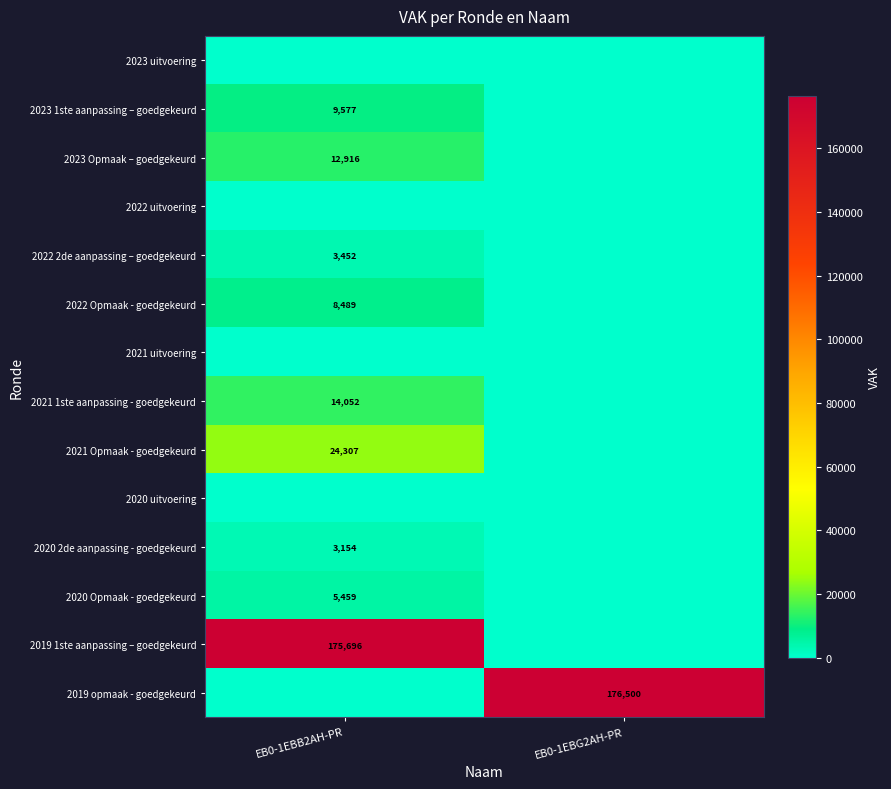

Which label corresponds to the largest value in the chart?

EB0-1EBG2AH-PR